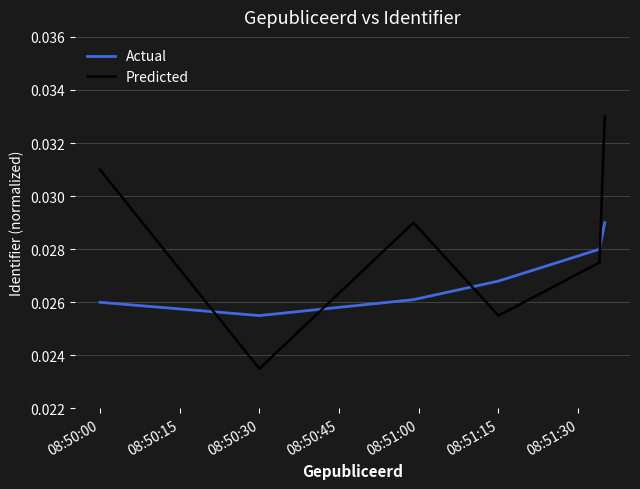

How many interior local valleys does the Predicted series have?

2